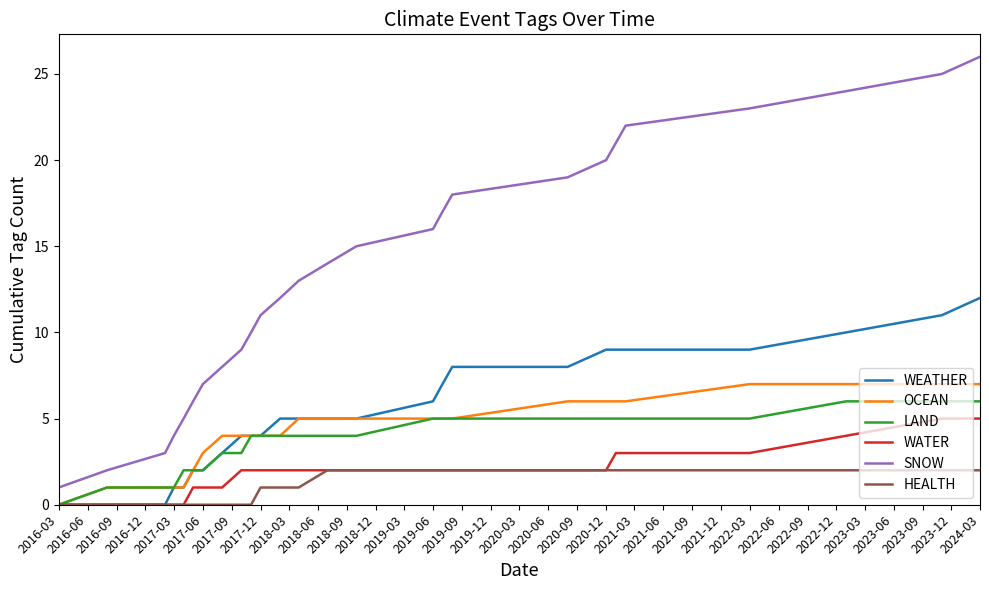

True or false: HEALTH and SNOW cross at least once.

False